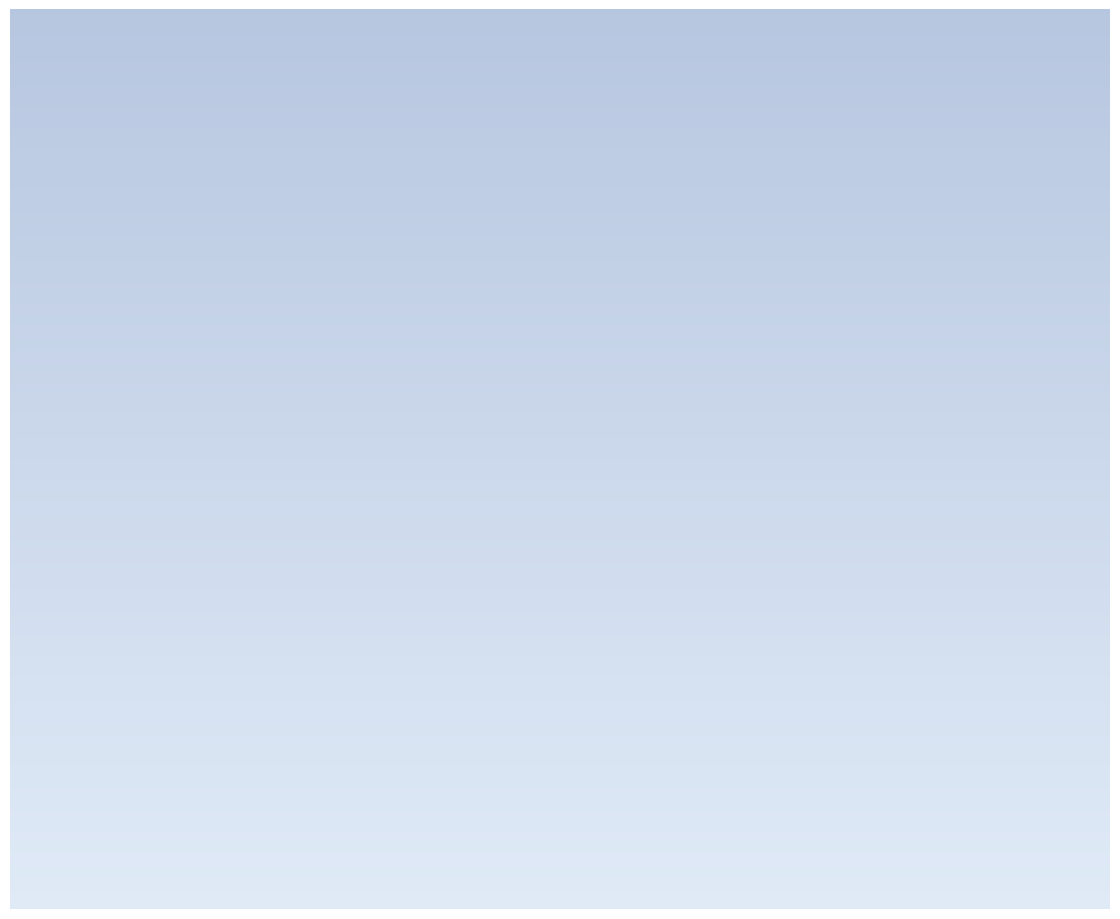

Which has a higher value, 2006 or 2013?

2006